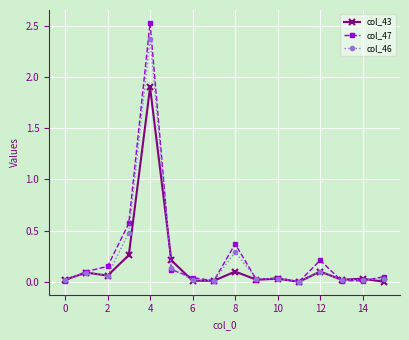

True or false: col_46 has more than 2 points higher than both neighbors.

True